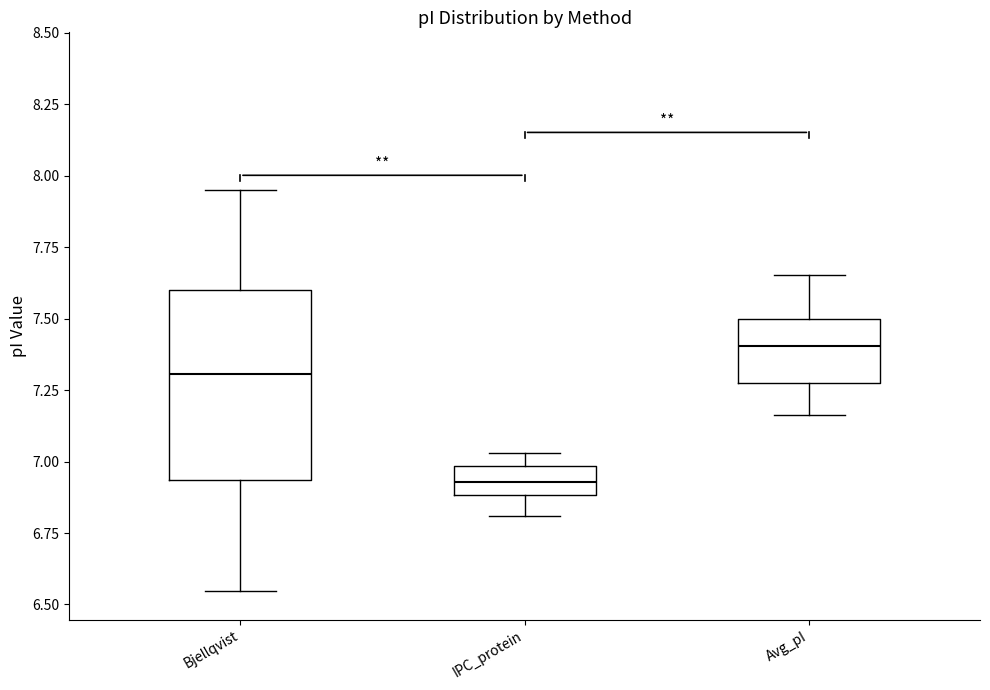

Reading left to right, transcribe this box plot: for each box, give where its median line is, the range the box spans, and where its two whiskers end, as read against the y-axis. The values are not printed on the chart, so give them approximately, as read against the axis.

Bjellqvist: median 7.30, box 6.95 to 7.60, whiskers 6.55 to 7.95
IPC_protein: median 6.95, box 6.90 to 7.00, whiskers 6.80 to 7.05
Avg_pI: median 7.40, box 7.25 to 7.50, whiskers 7.15 to 7.65